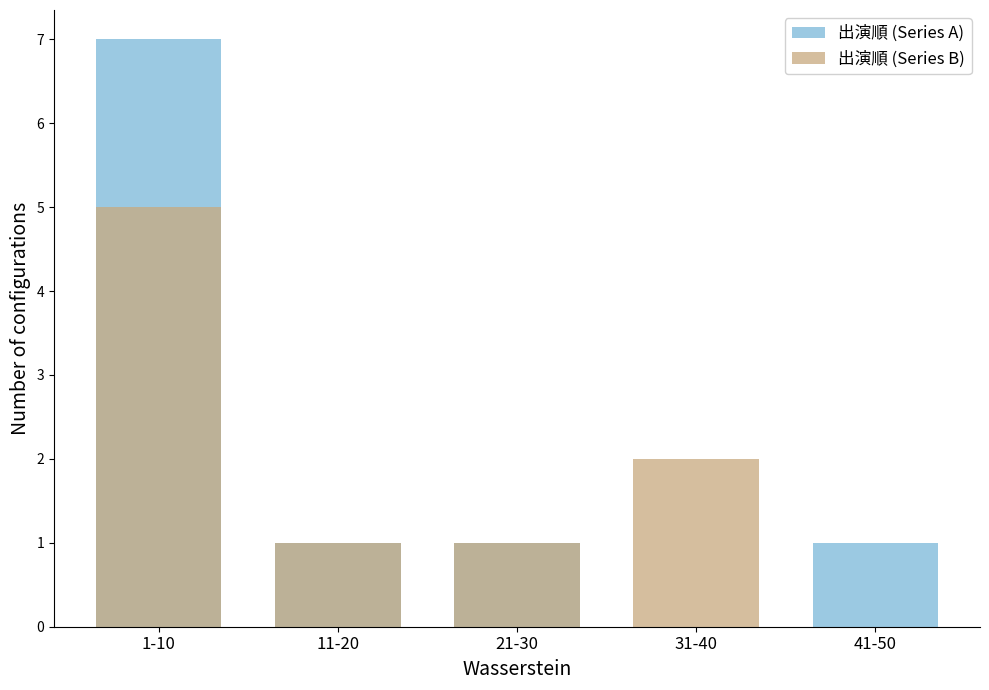

Where is 出演順 (Series B) nearest to the value 2?

31-40